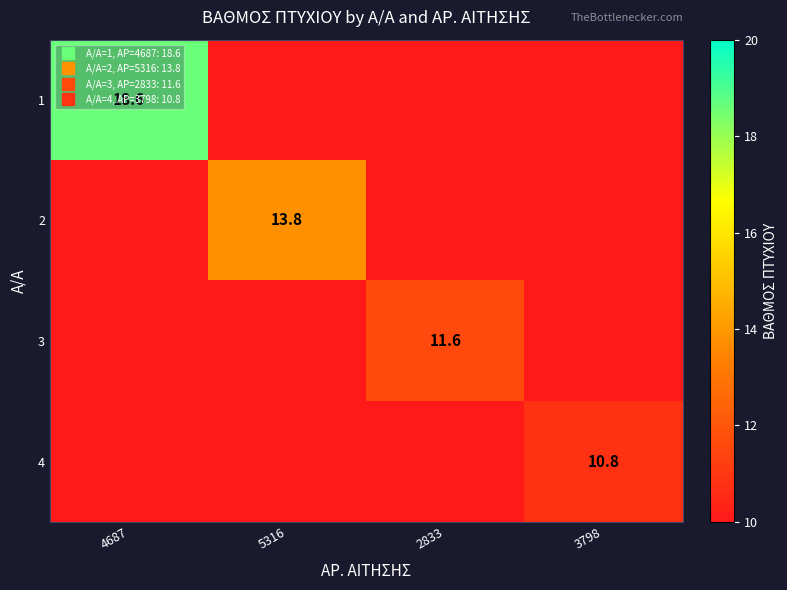

How many data points in 1 are above 0?

1